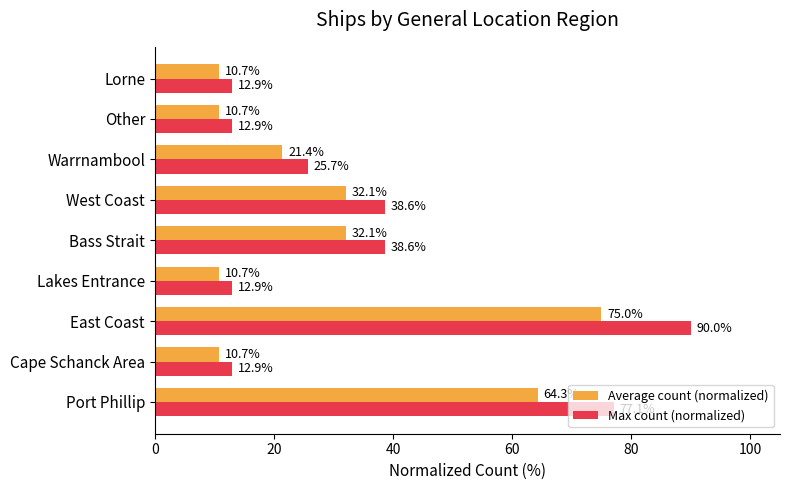

Which series has the widest spread of values?

Max count (normalized)